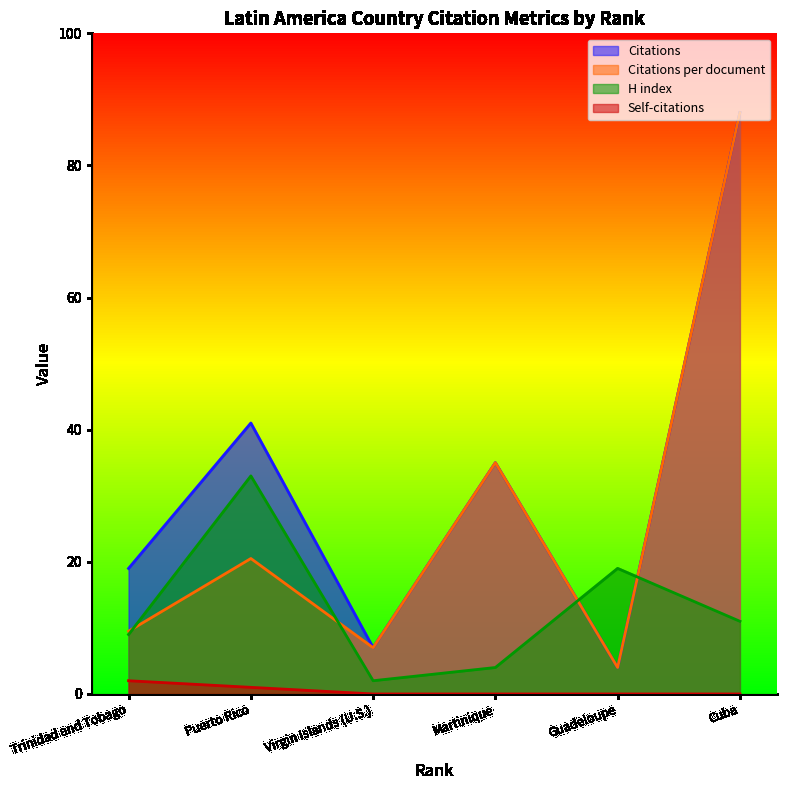

True or false: H index has more than 2 interior local peaks.

False